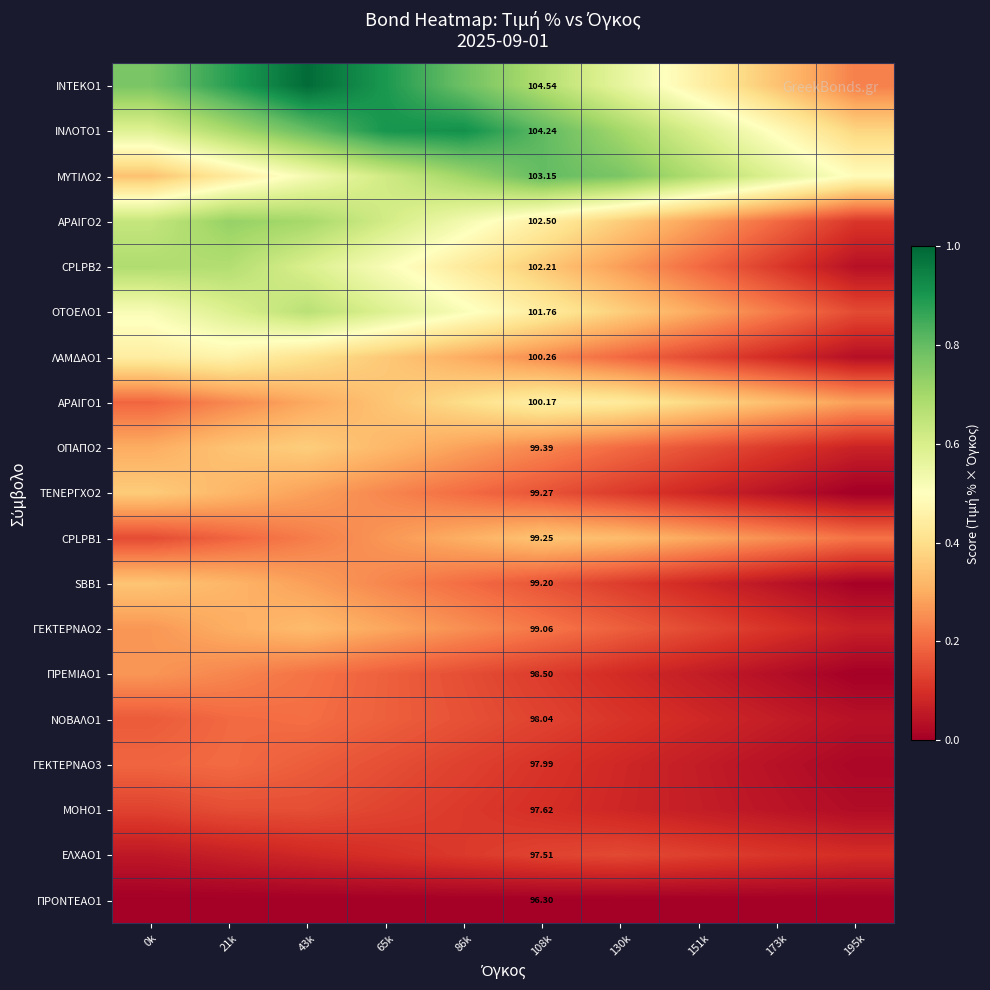

Between 130k and 173k, which is larger?

130k